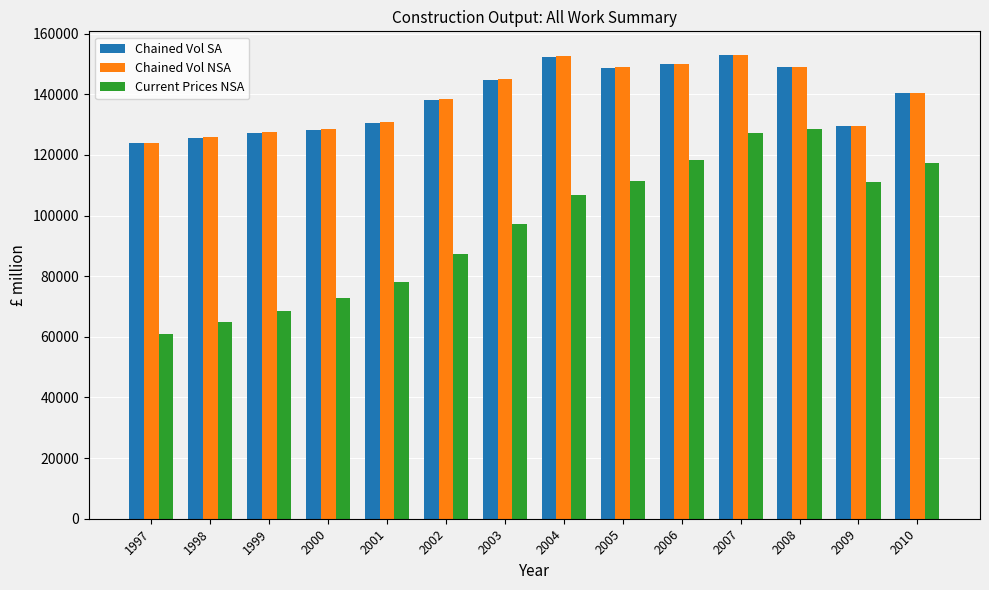

Between 1999 and 2010, which series saw the biggest shift?

Current Prices NSA